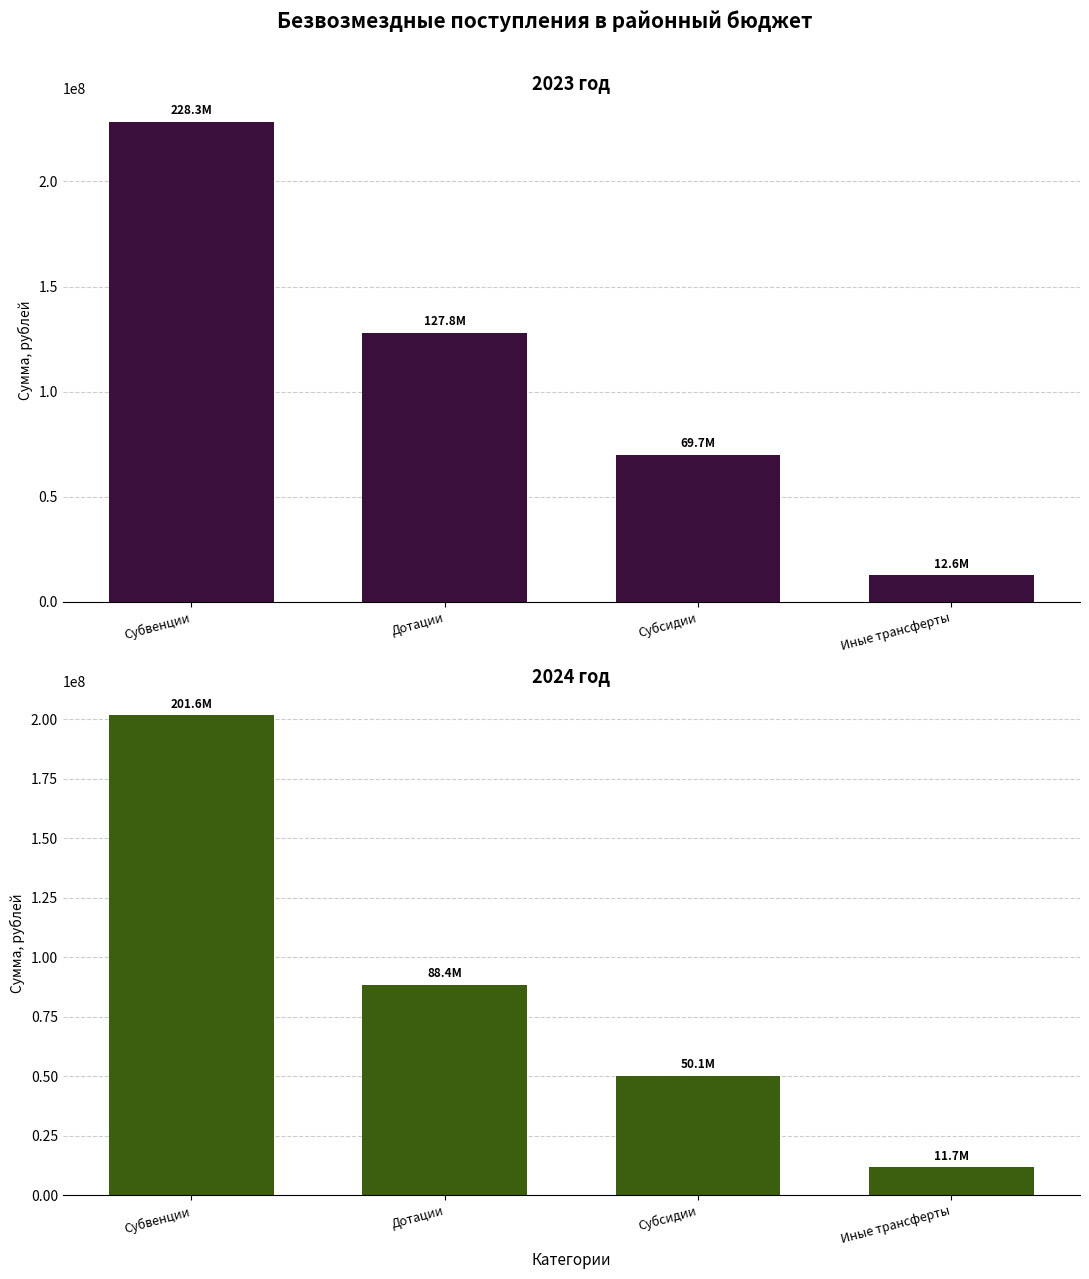

What are all the series names shown in the legend?

2023 год, 2024 год